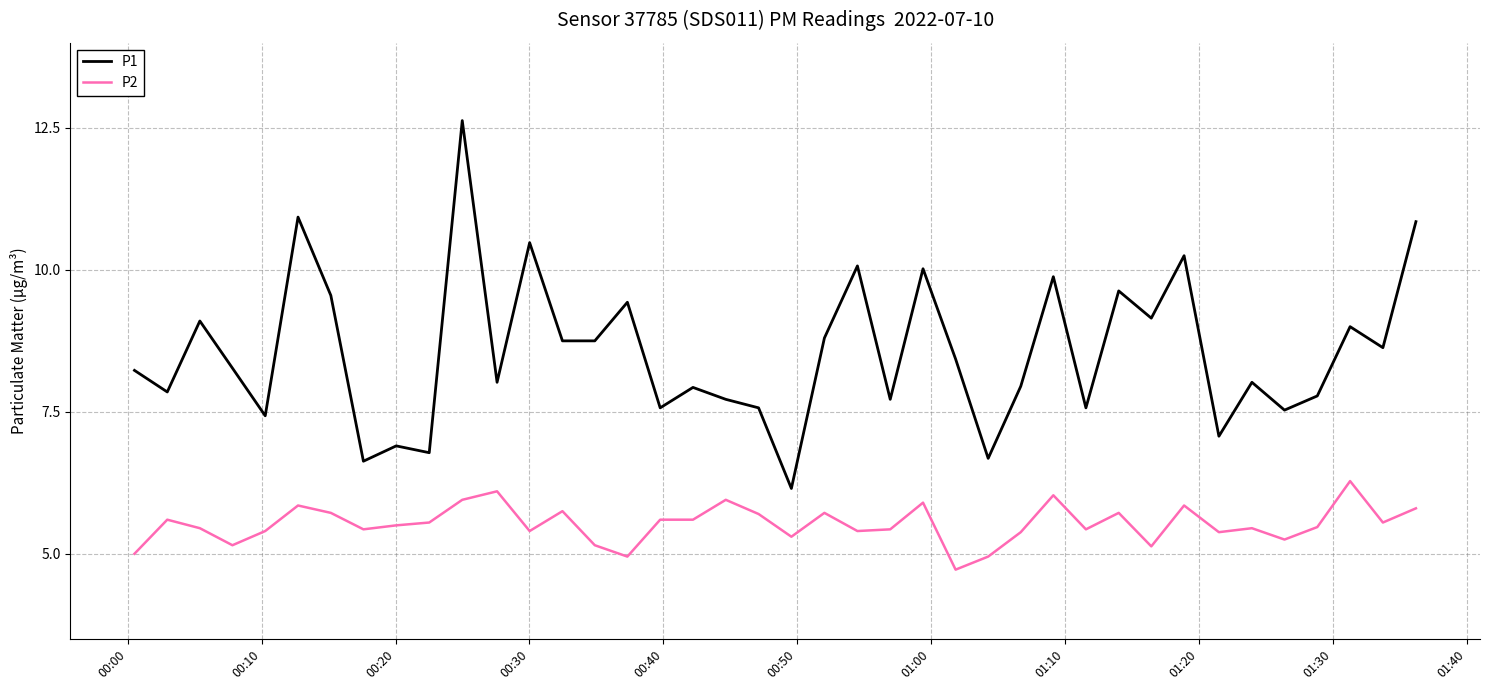

Which series has the largest total across all categories?

P1